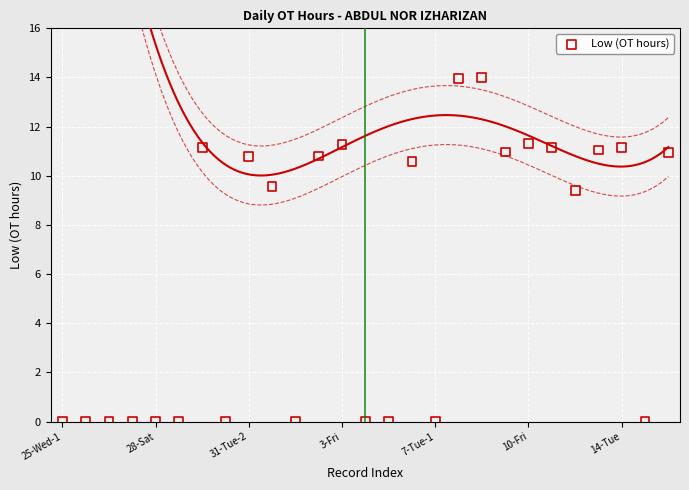

What Y value in the scatter plot is closest to 6?

9.4